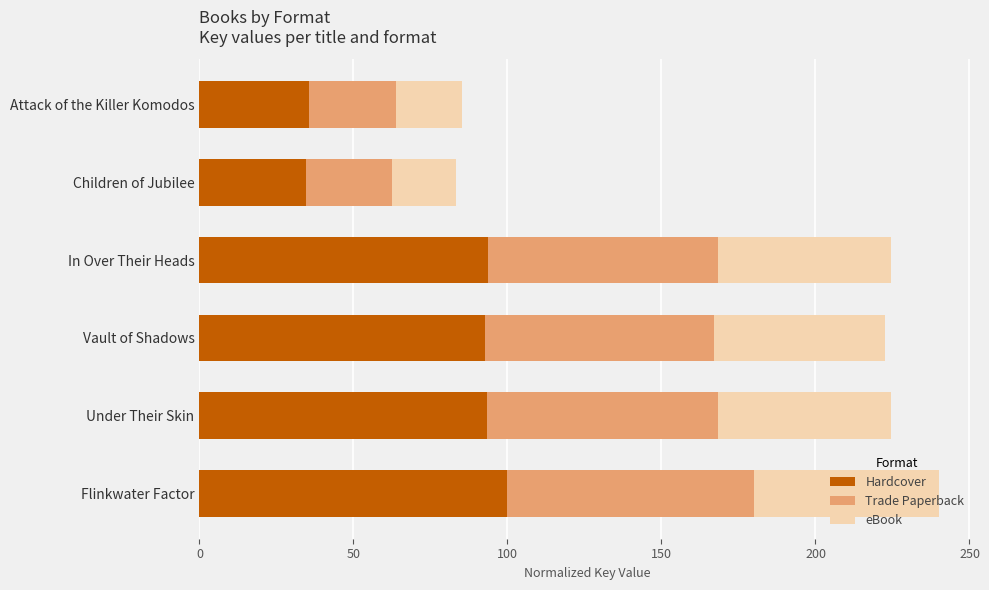

What is the difference between the maximum and second lowest values in the Hardcover series?

64.5